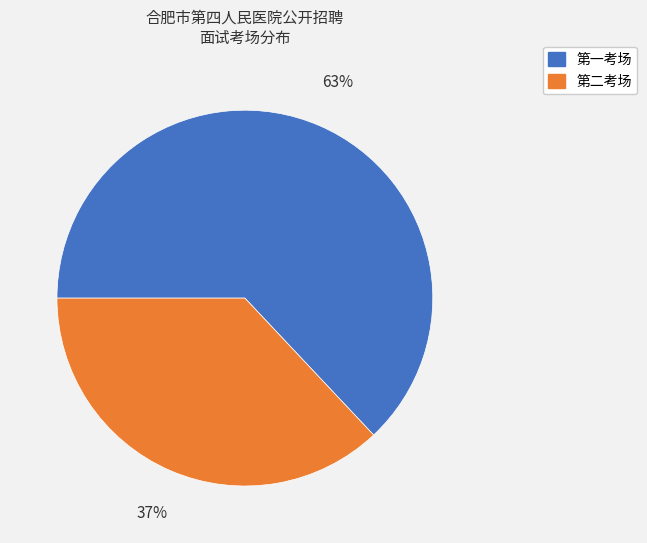

Which has a higher value, 第二考场 or 第一考场?

第一考场